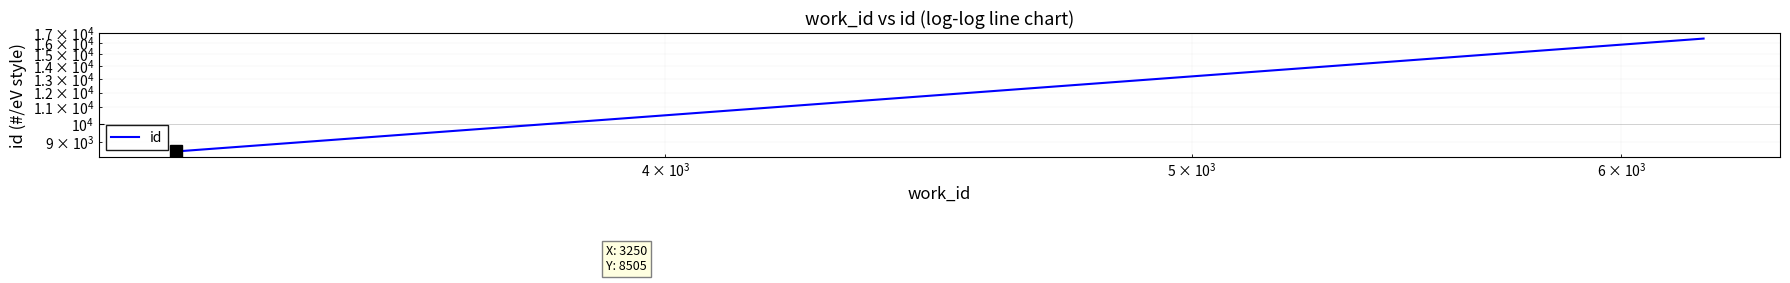

Reading right to left, list all the values displayed in this chart.

16456	8505	8503